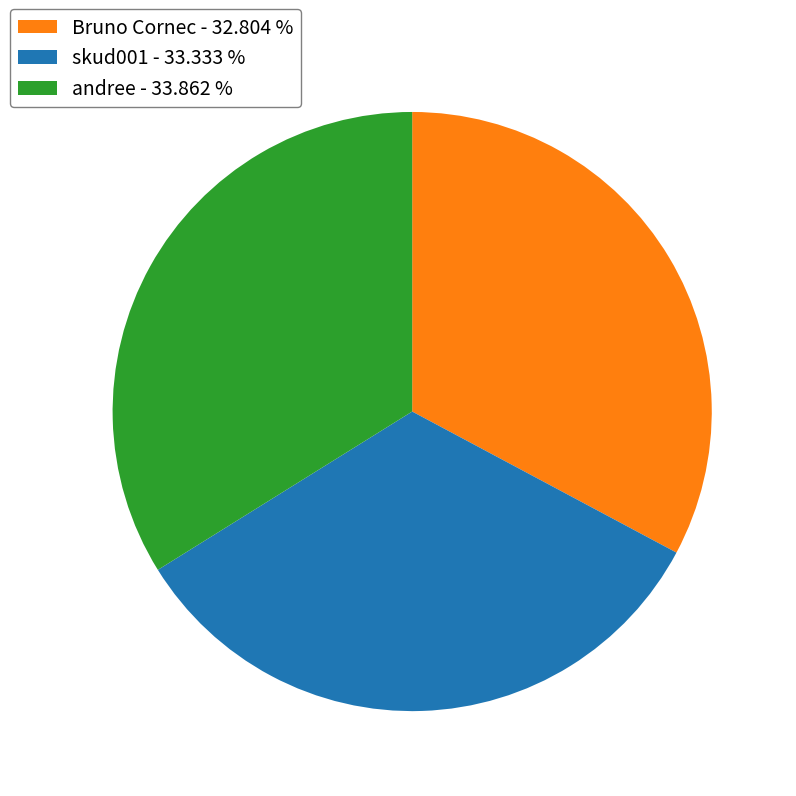

Is there a majority slice in this chart?

No